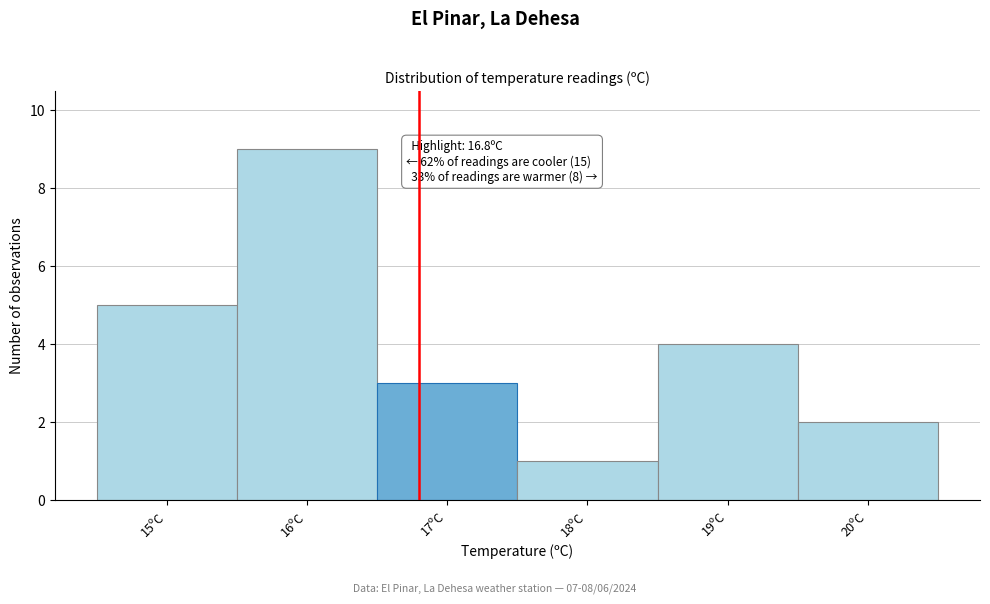

Which range on the x-axis has the tallest bar?

15.5 to 16.5